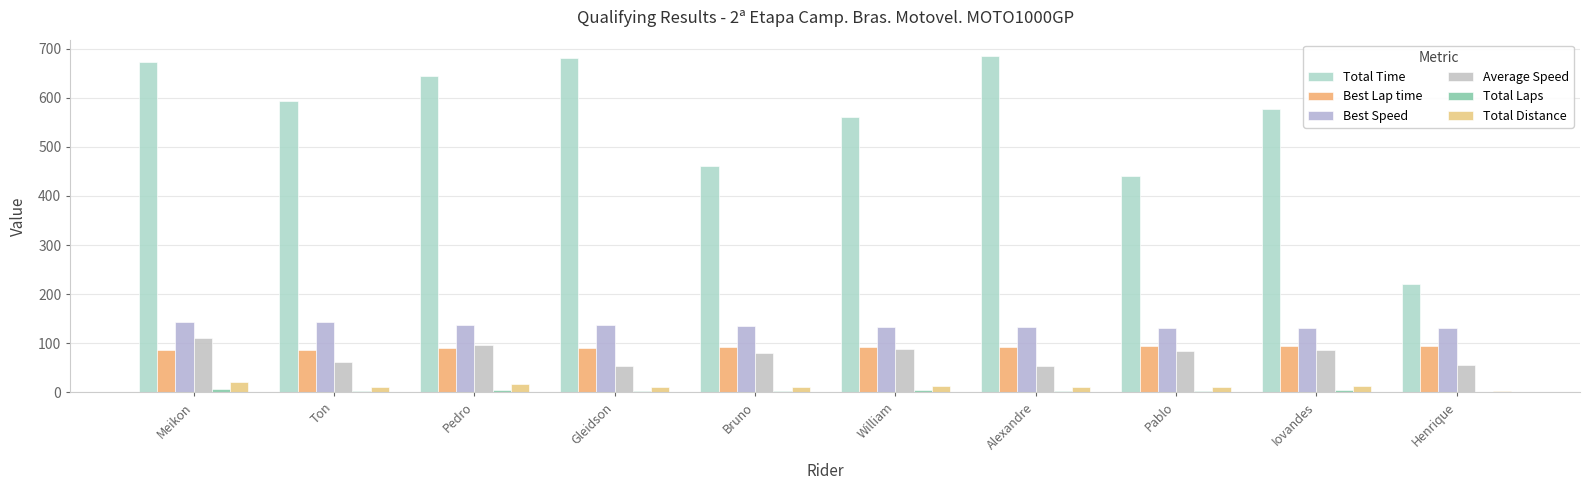

What is the label of the 10th bar from the left?

Henrique